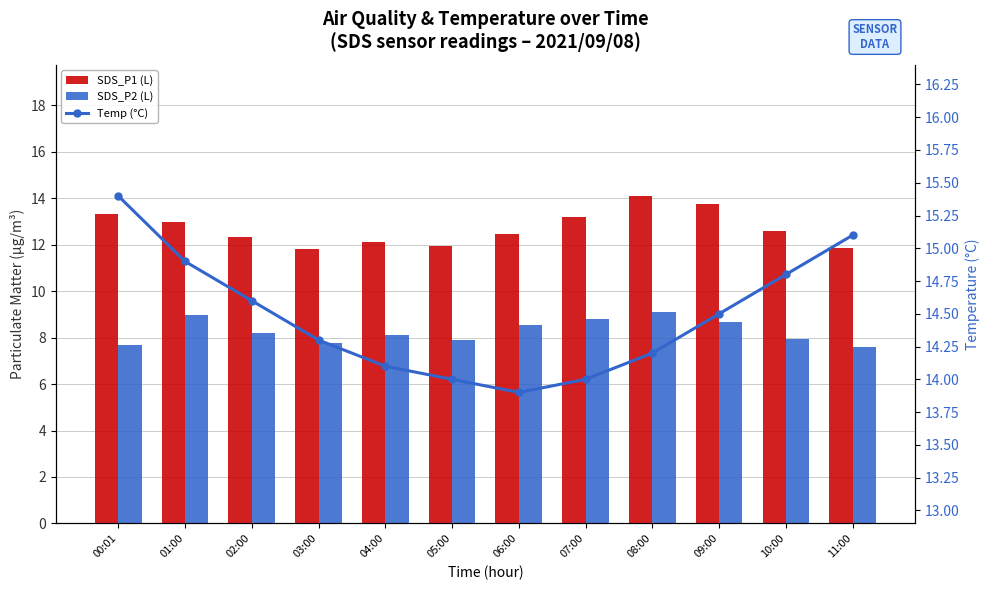

List the labels in order of Temp (°C) value, largest first.

00:01, 11:00, 01:00, 10:00, 02:00, 09:00, 03:00, 08:00, 04:00, 05:00, 07:00, 06:00